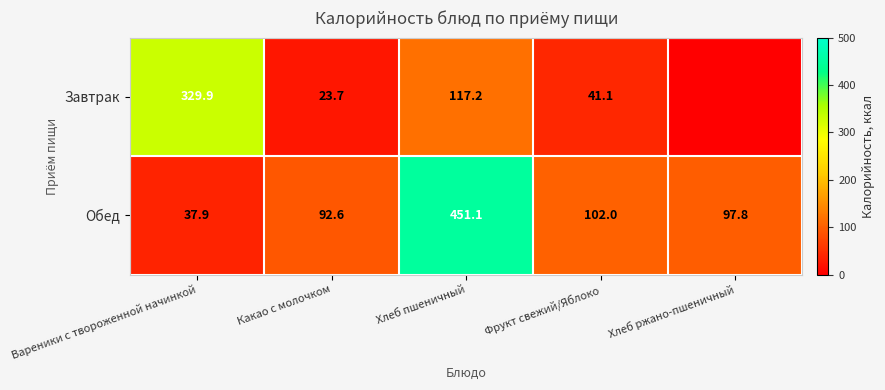

What is the difference between the Обед values at Вареники с твороженной начинкой and Хлеб пшеничный?

413.2